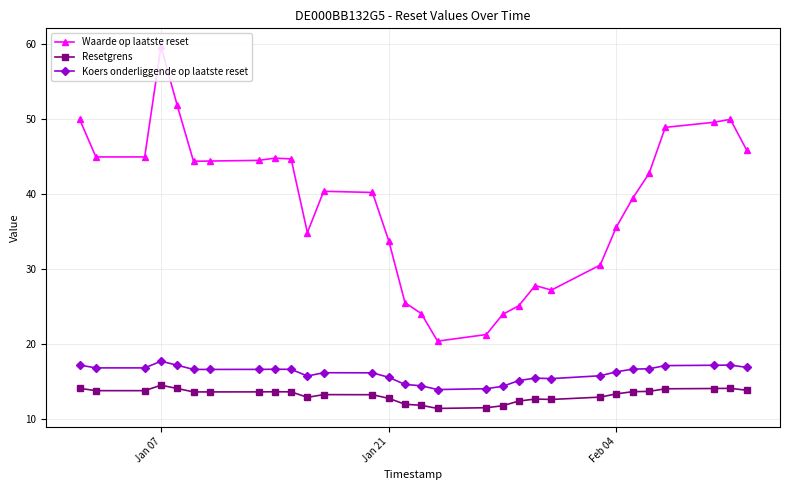

Which series has the largest total across all categories?

Waarde op laatste reset